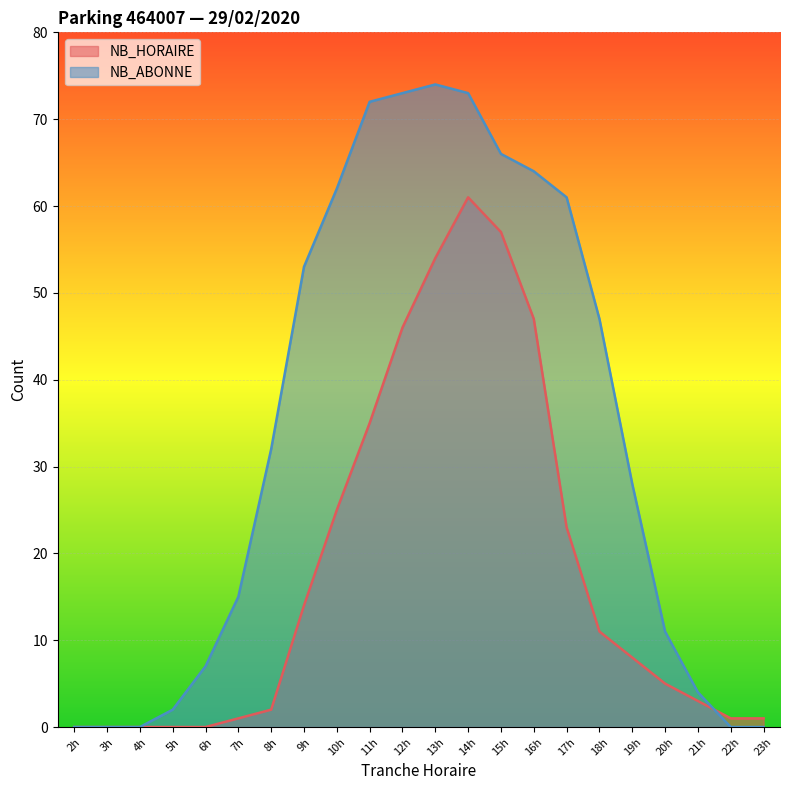

What is the value of the NB_HORAIRE point at the 9th from the left?

25